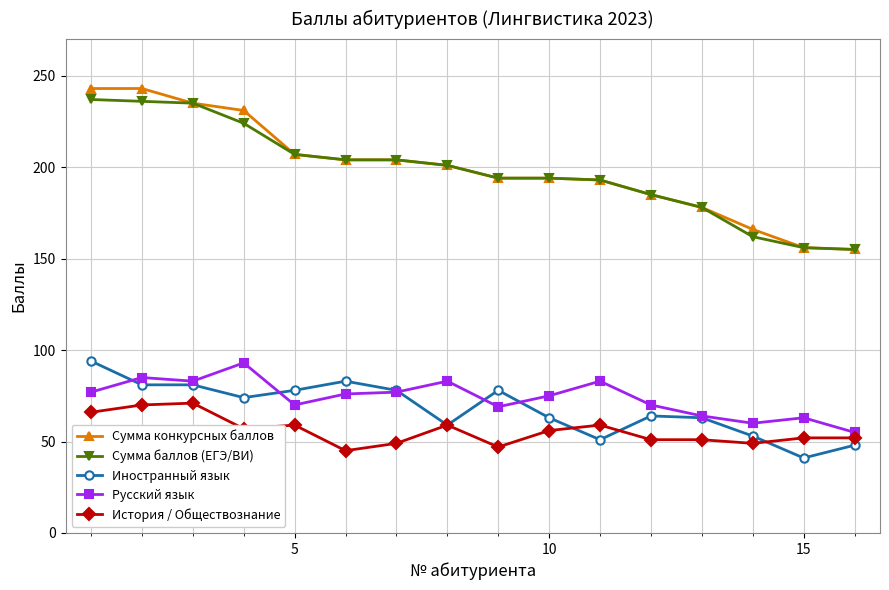

What is the lowest value of the Иностранный язык series?

41